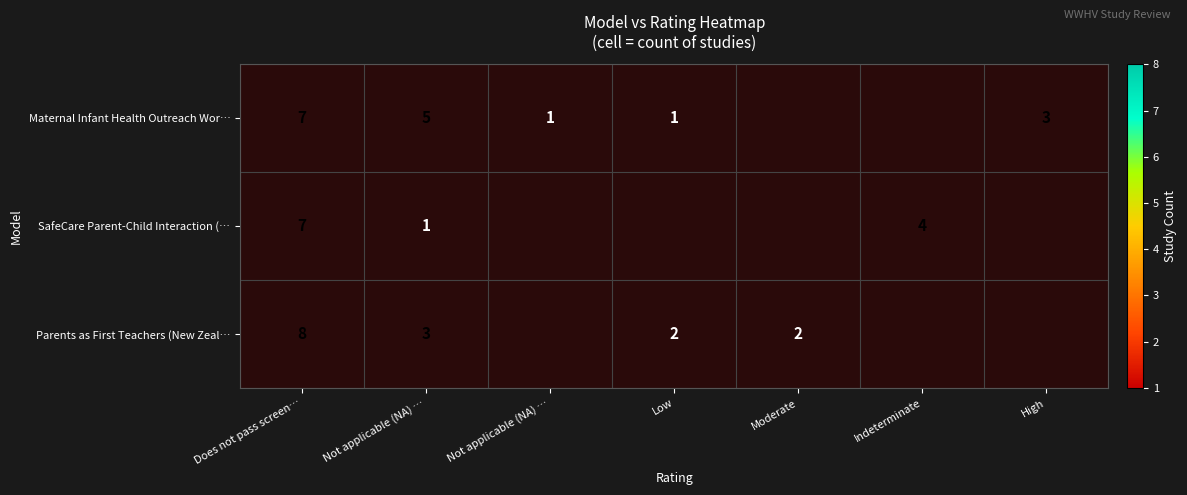

What is the difference between the Maternal Infant Health Outreach Wor… values at Not applicable (NA) … and Low?

4.0